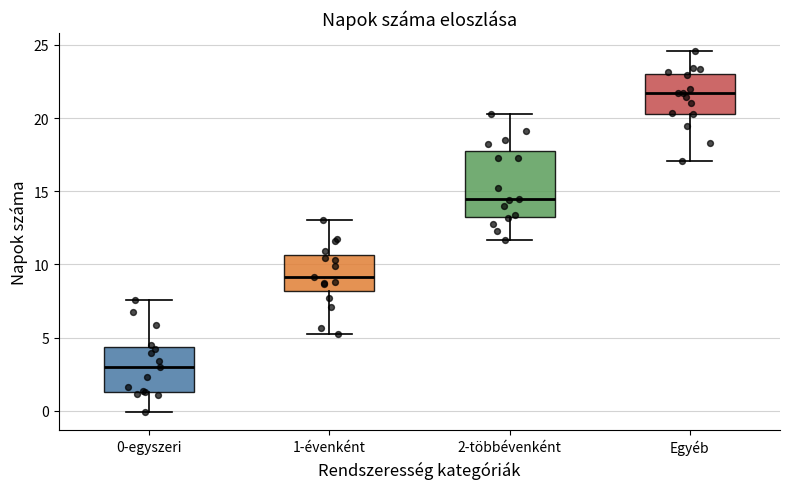

Where does the median line of the box for Egyéb sit on the y-axis? The values are not printed on the chart, so give them approximately, as read against the axis.

21.5